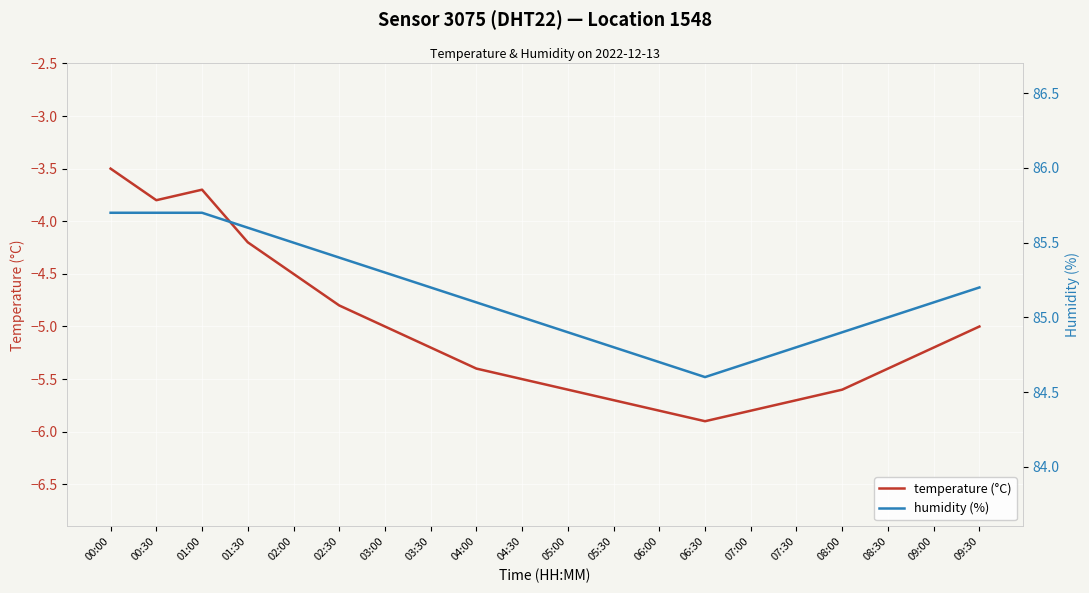

The value of humidity (%) at 04:30 is 85.0. True or false?

True